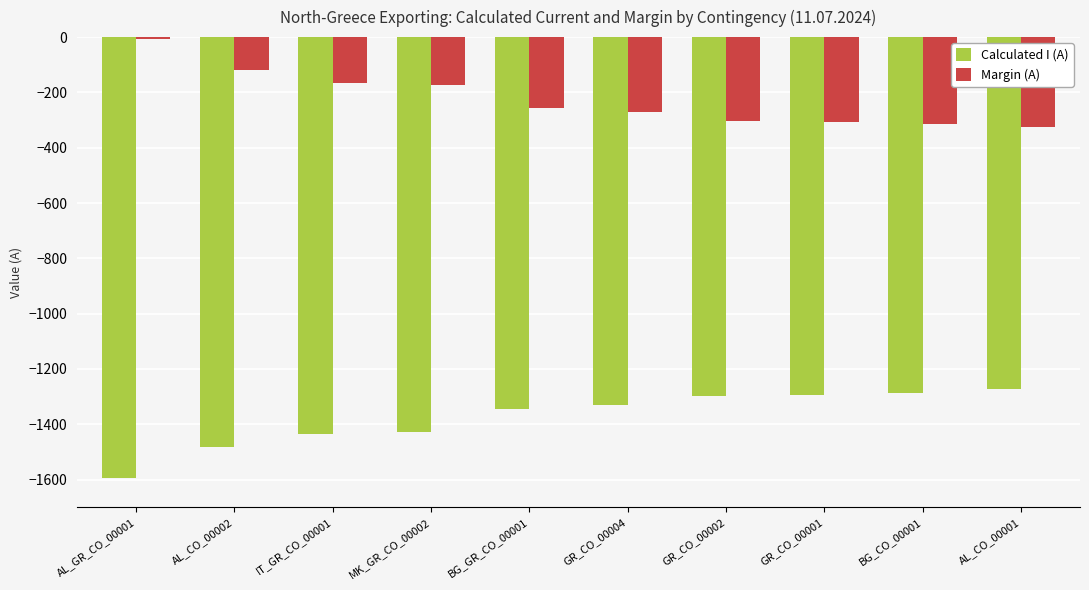

What is the sum of the Margin (A) values at MK_GR_CO_00002 and BG_CO_00001?

-486